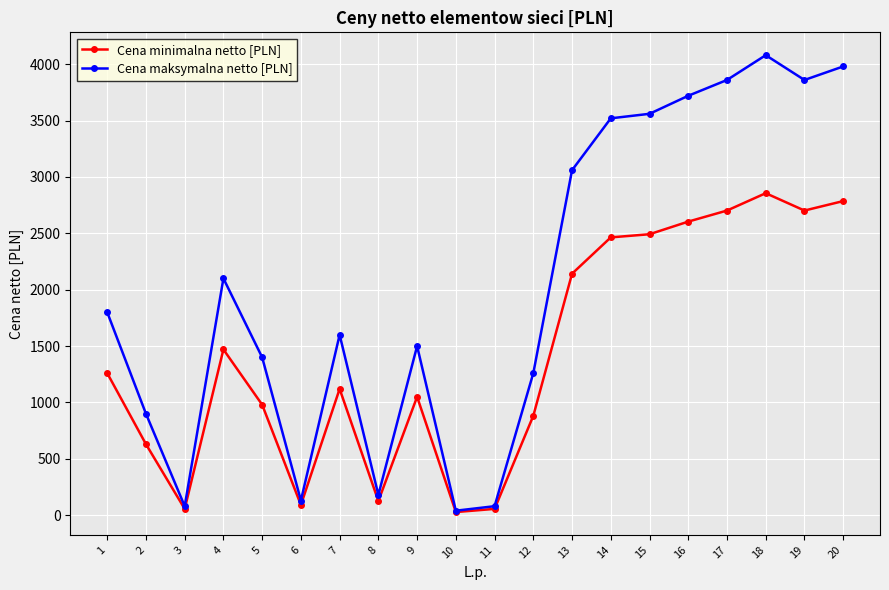

Between 1 and 15, which series saw the biggest shift?

Cena maksymalna netto [PLN]